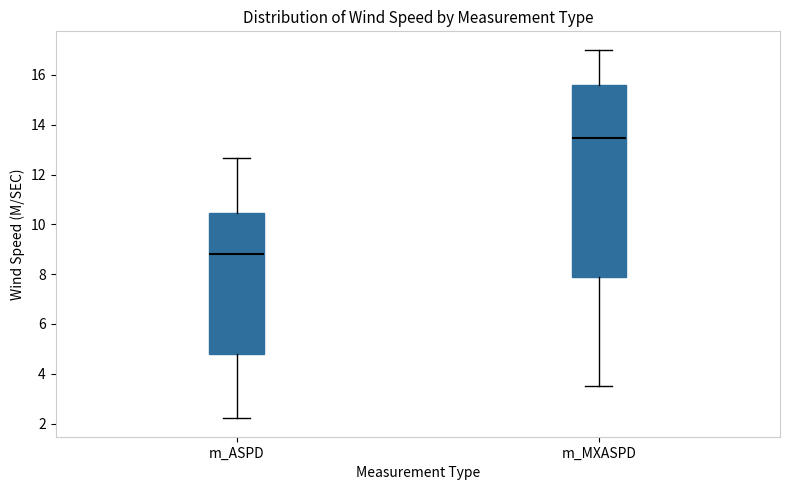

Comparing the boxes themselves (not the whiskers), which one is the tallest?

m_MXASPD